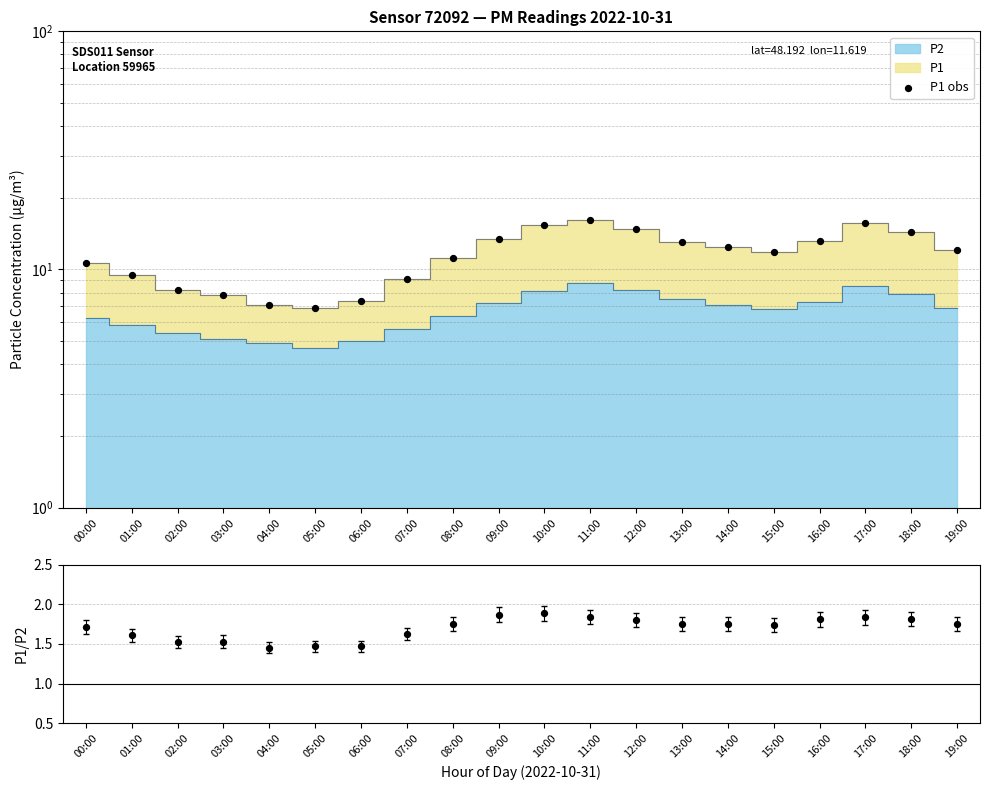

Is the value of P1/P2 at 15:00 greater than the value of P1 obs at 00:00?

No